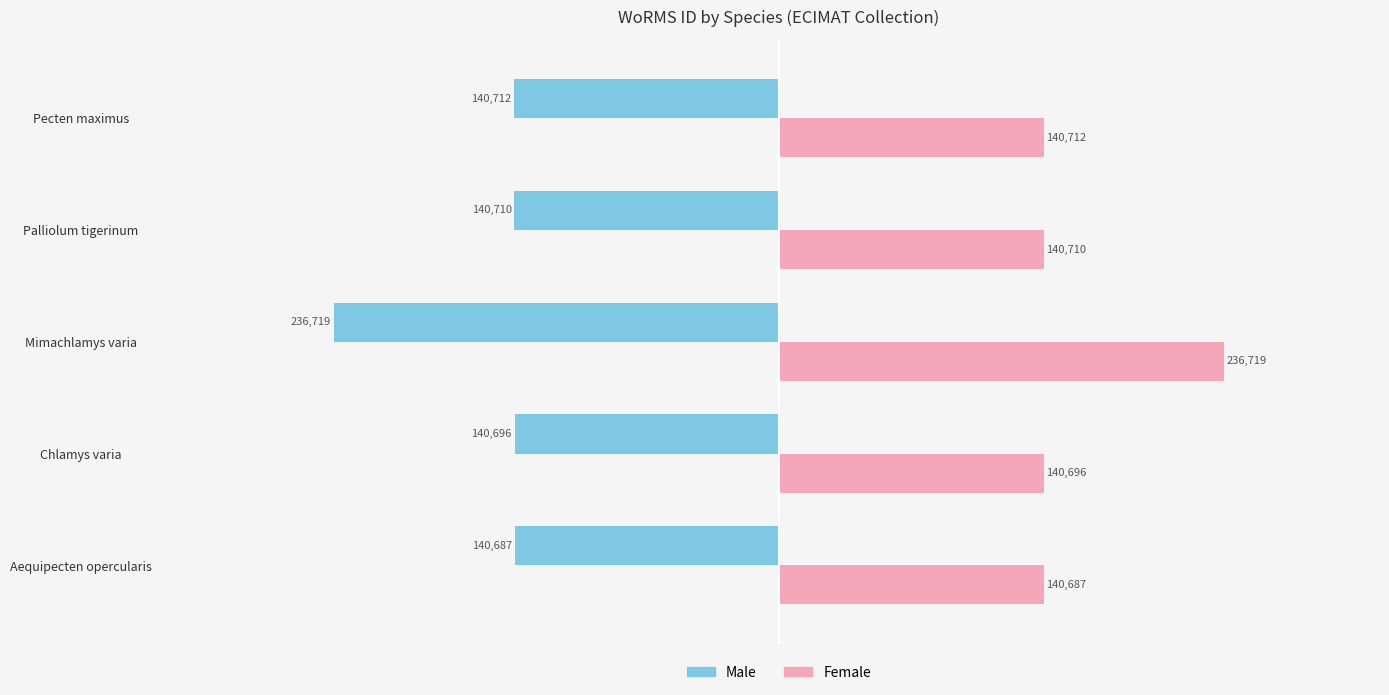

What is the average value of the Male series?

-159905